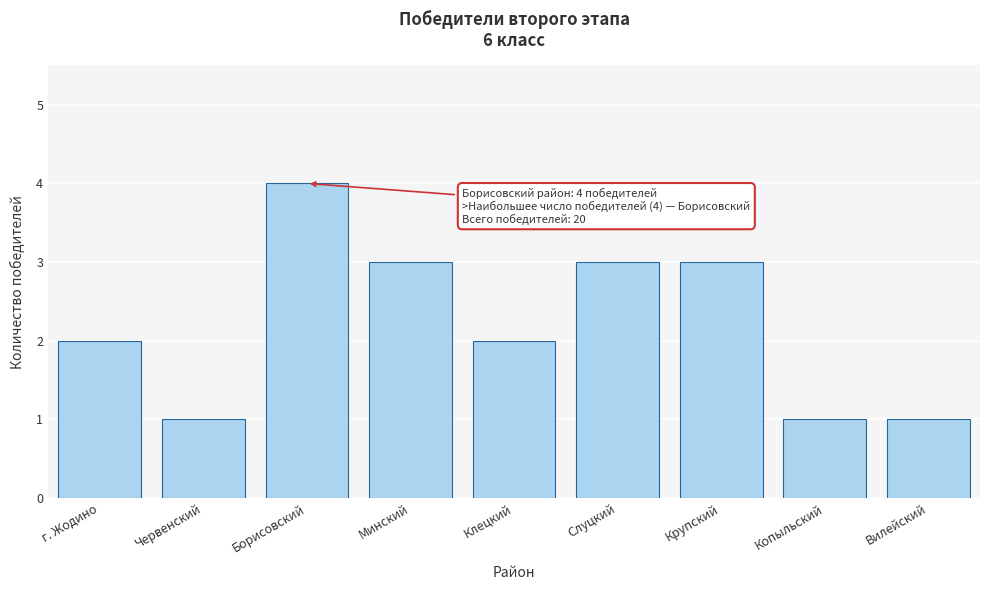

Reading left to right, transcribe all the data shown in this chart.

2	1	4	3	2	3	3	1	1